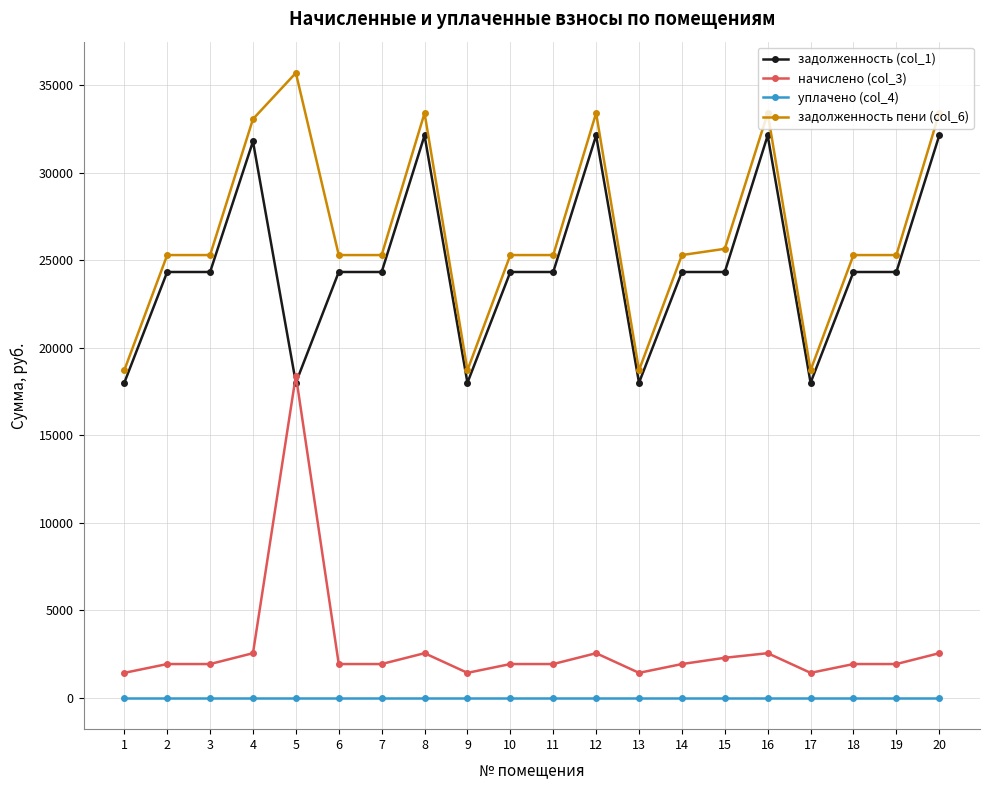

What is the total value across all series at 8?

68071.8